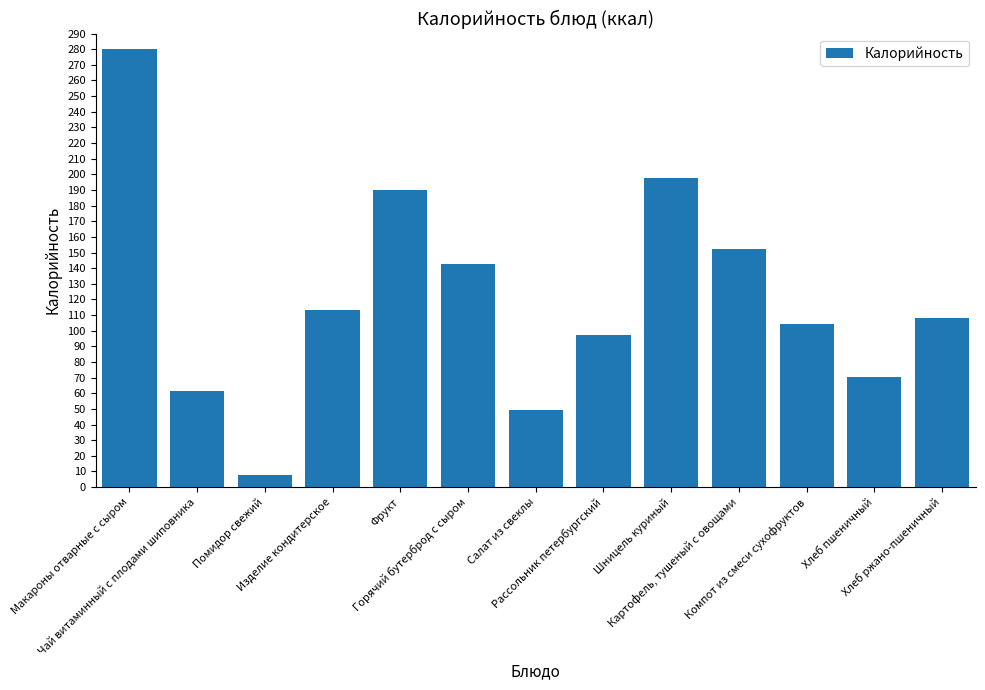

Reading right to left, list all the values displayed in this chart.

Хлеб ржано-пшеничный=108.0	Хлеб пшеничный=70.3	Компот из смеси сухофруктов=104.4	Картофель, тушеный с овощами=152.2	Шницель куриный=197.4	Рассольник петербургский=97.5	Салат из свеклы=49.6	Горячий бутерброд с сыром=142.8	Фрукт=189.8	Изделие кондитерское=113.0	Помидор свежий=8.0	Чай витаминный с плодами шиповника=61.4	Макароны отварные с сыром=280.0